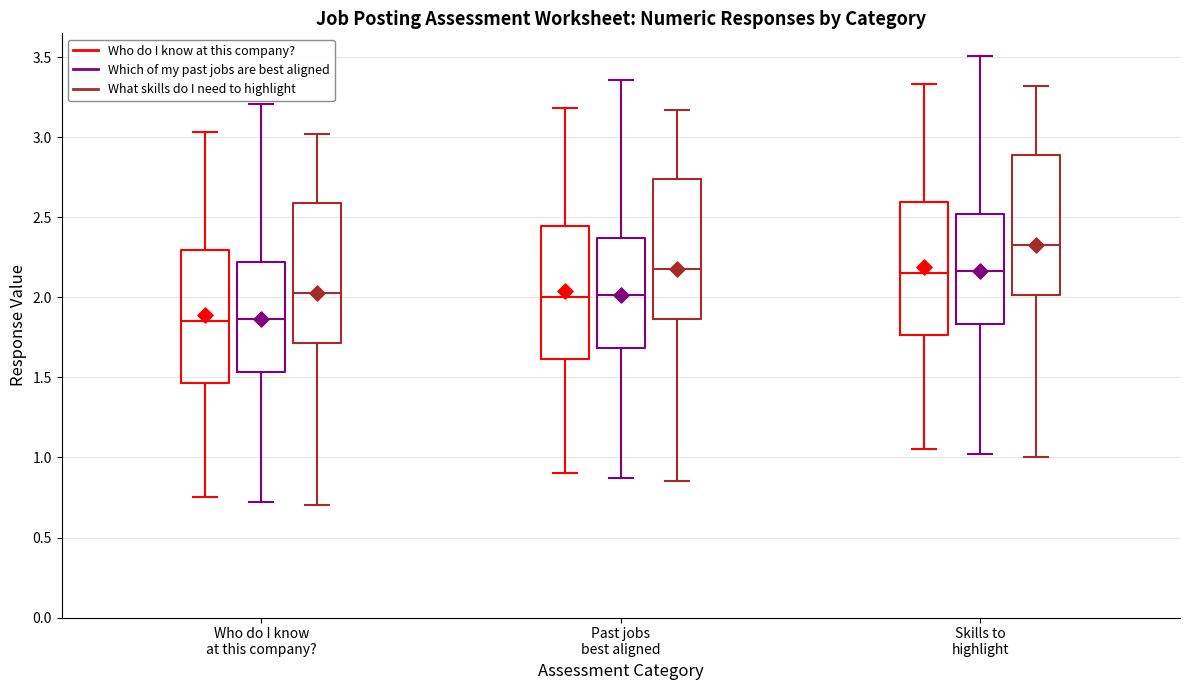

Reading left to right, transcribe this box plot: for each box, give where its median line is, the range the box spans, and where its two whiskers end, as read against the y-axis. The values are not printed on the chart, so give them approximately, as read against the axis.

Who do I know at this company? (Who do I know at this company?): median 1.85, box 1.45 to 2.30, whiskers 0.75 to 3.05
Who do I know at this company? (Which of my past jobs are best aligned): median 1.85, box 1.55 to 2.20, whiskers 0.70 to 3.20
Who do I know at this company? (What skills do I need to highlight): median 2.05, box 1.70 to 2.60, whiskers 0.70 to 3.00
Past jobs best aligned (Who do I know at this company?): median 2.00, box 1.60 to 2.45, whiskers 0.90 to 3.20
Past jobs best aligned (Which of my past jobs are best aligned): median 2.00, box 1.70 to 2.35, whiskers 0.85 to 3.35
Past jobs best aligned (What skills do I need to highlight): median 2.20, box 1.85 to 2.75, whiskers 0.85 to 3.15
Skills to highlight (Who do I know at this company?): median 2.15, box 1.75 to 2.60, whiskers 1.05 to 3.35
Skills to highlight (Which of my past jobs are best aligned): median 2.15, box 1.85 to 2.50, whiskers 1.00 to 3.50
Skills to highlight (What skills do I need to highlight): median 2.35, box 2.00 to 2.90, whiskers 1.00 to 3.30